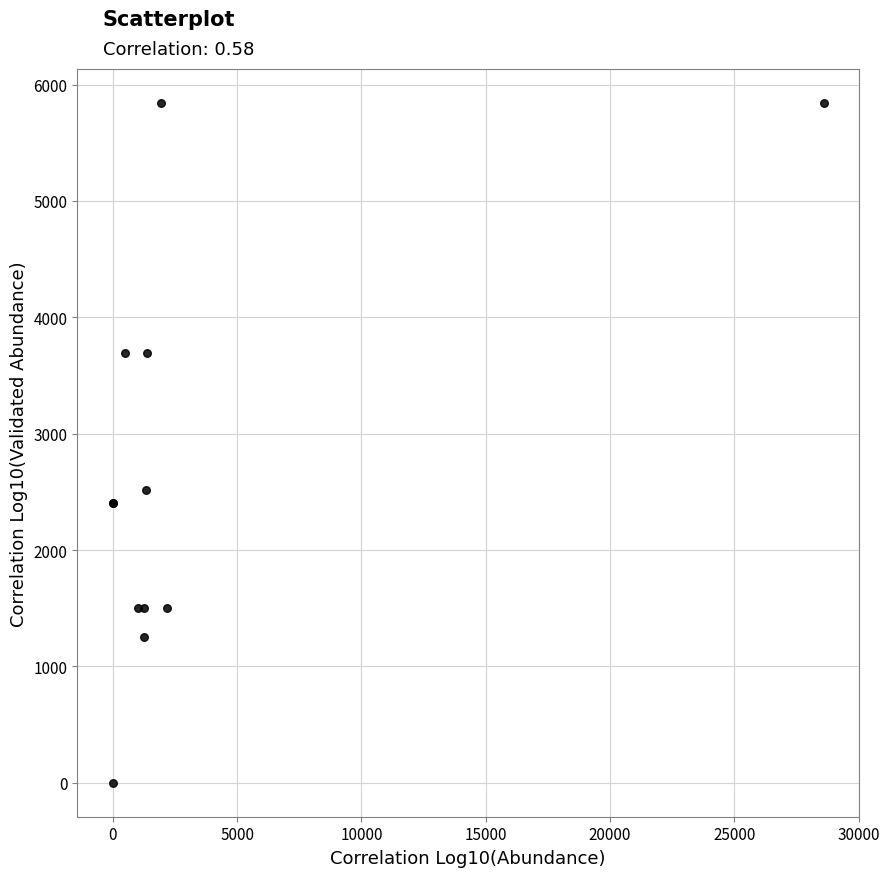

What Y value in the scatter plot is closest to 2920?

2513.2